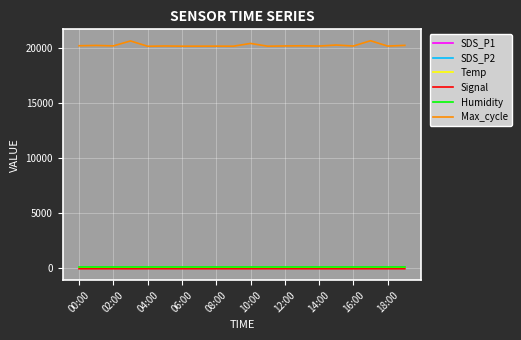

True or false: Max_cycle and Temp intersect in this chart.

False